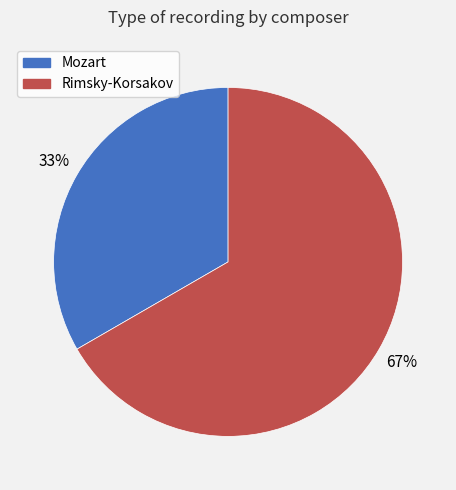

To the nearest percent, what percentage of the pie is Mozart?

33%